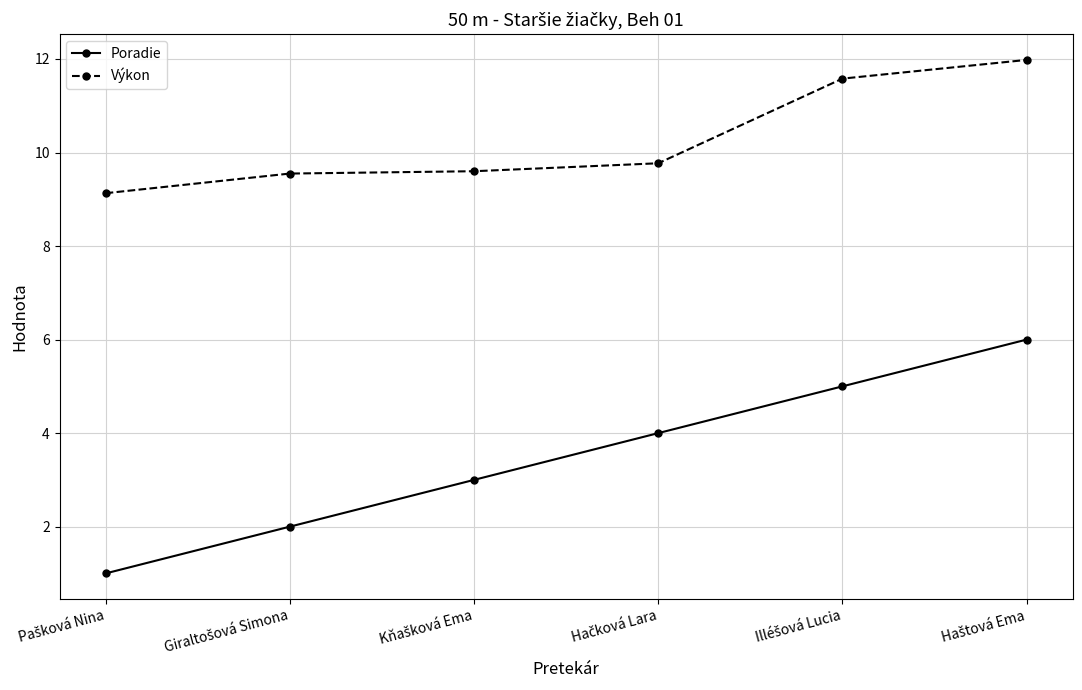

What is the greatest value displayed?

12.0